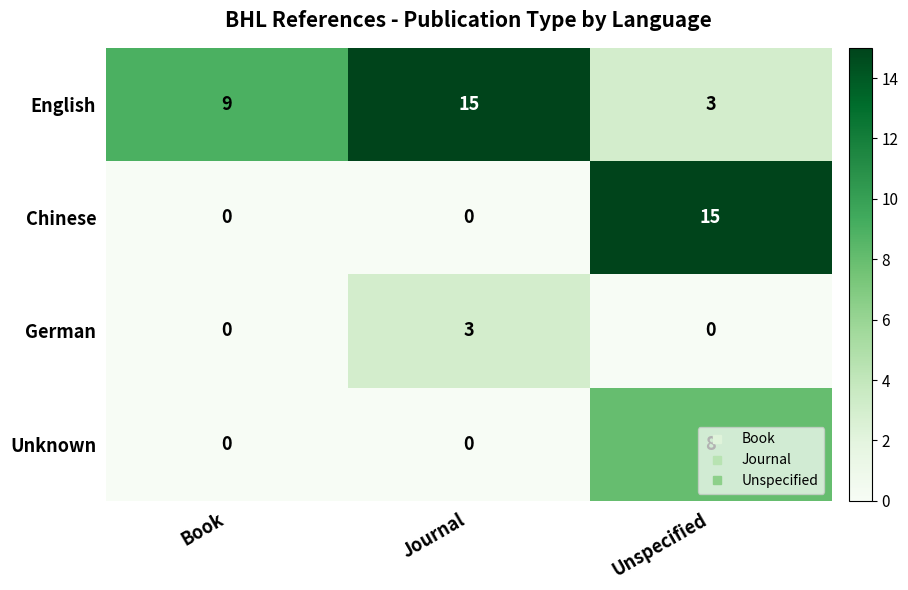

Rank the series by their average value, from highest to lowest.

English, Chinese, Unknown, German